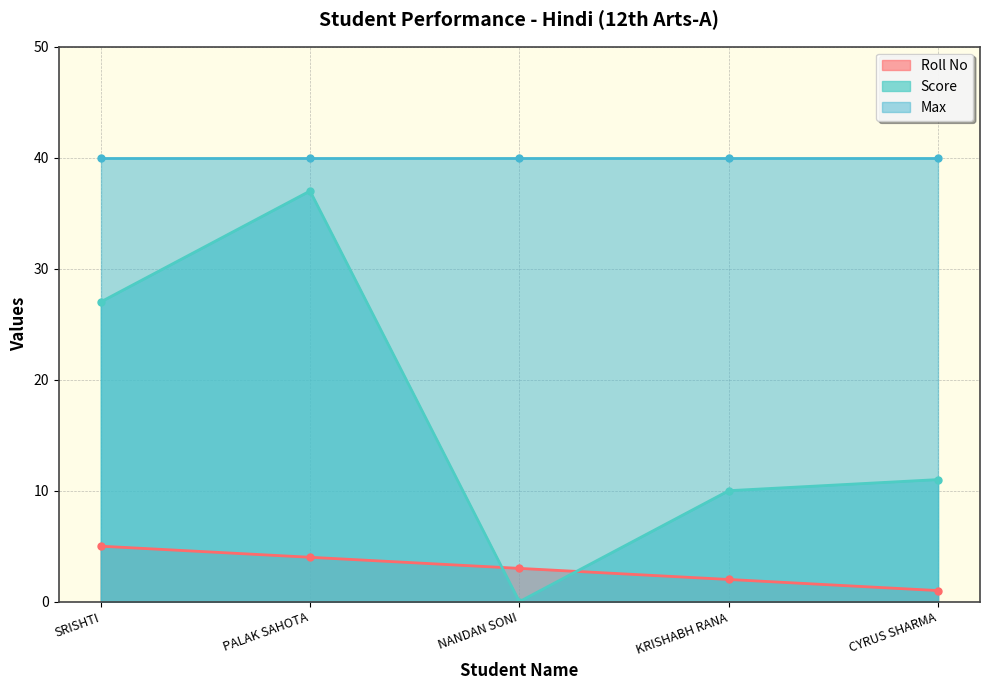

What is the average value of the Score series?

17